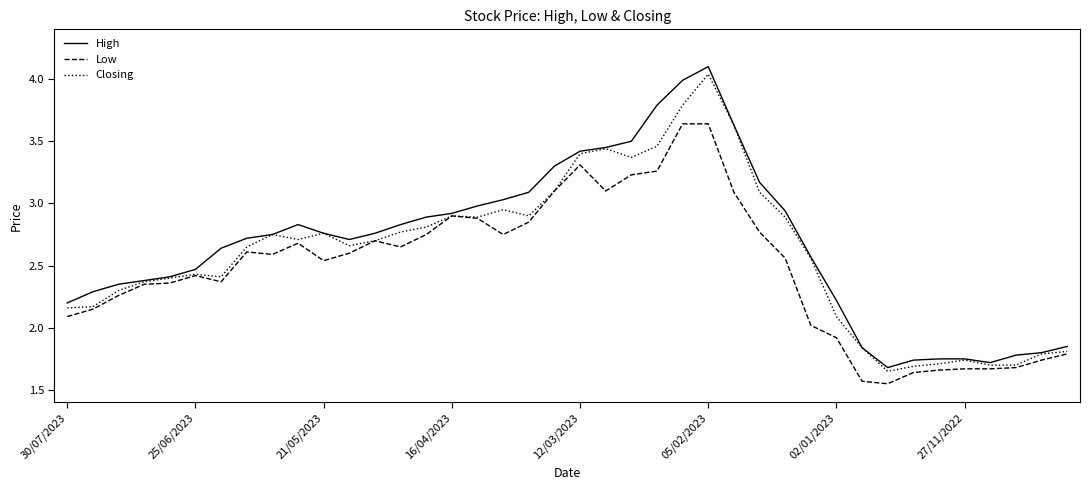

List the series in order of their overall mean, lowest first.

Low, Closing, High